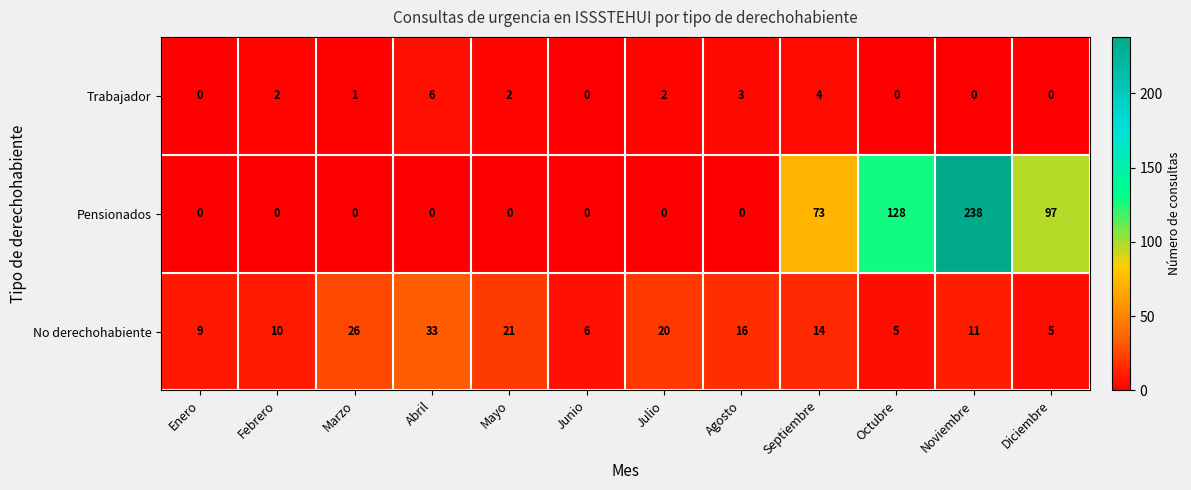

True or false: Trabajador has a value of 0 at Noviembre.

True